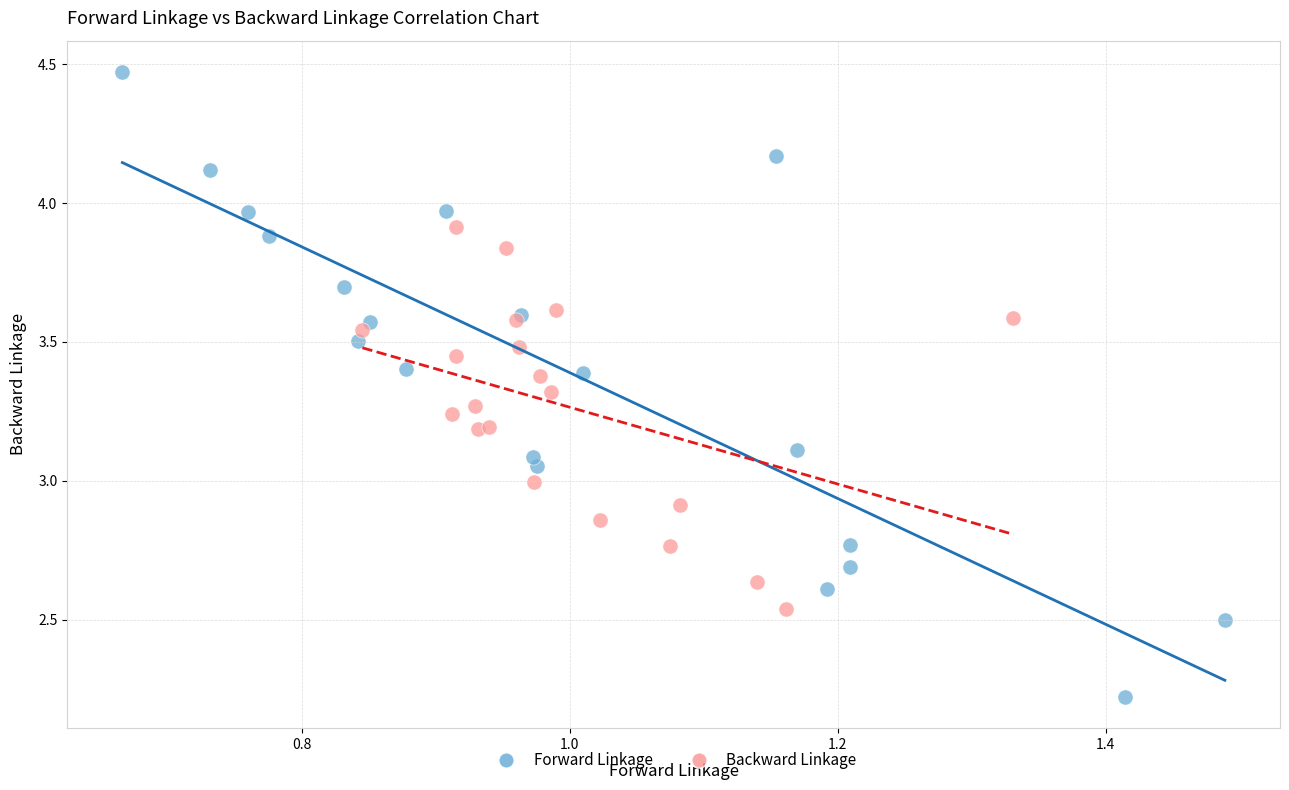

Which series contains the highest Y value?

Forward Linkage